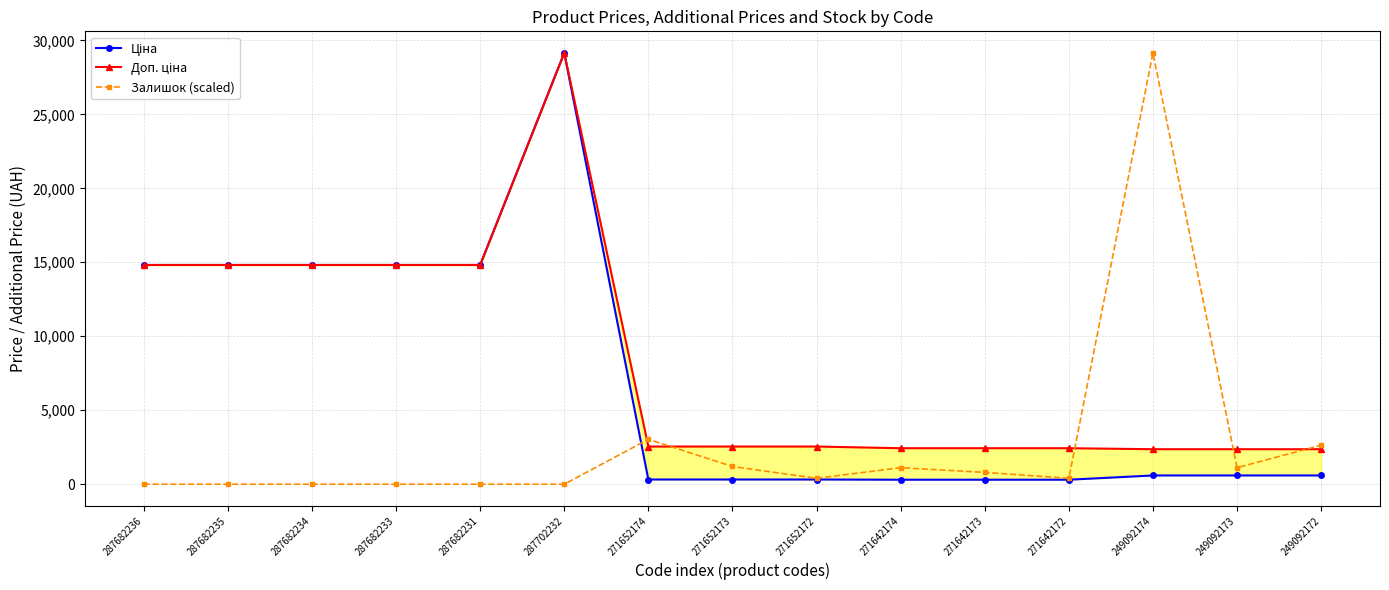

True or false: Залишок (scaled) and Доп. ціна intersect in this chart.

True